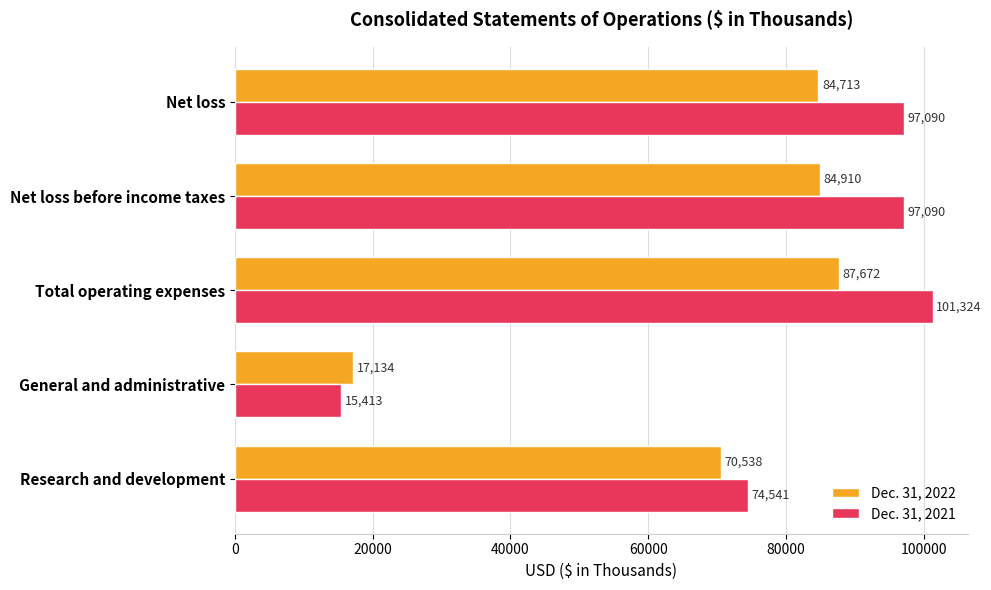

What is the sum of all Dec. 31, 2021 values?

385458